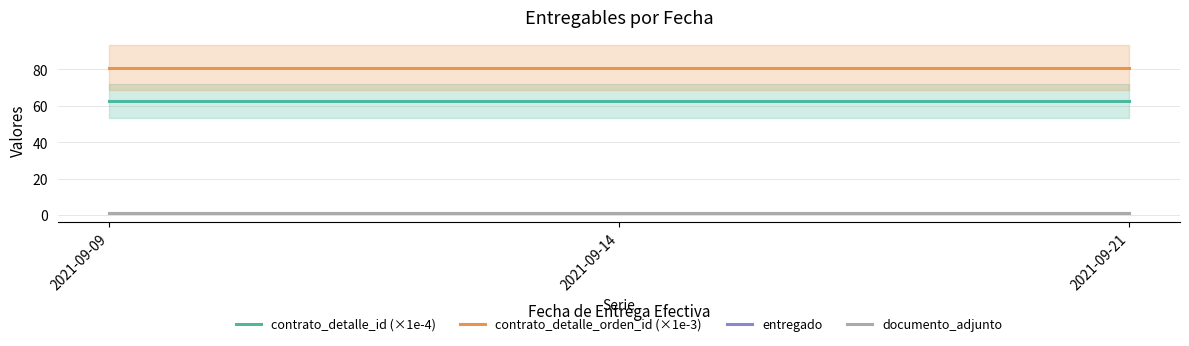

Is it true that contrato_detalle_orden_id (×1e-3) equals 81.0 at 2021-09-21?

True